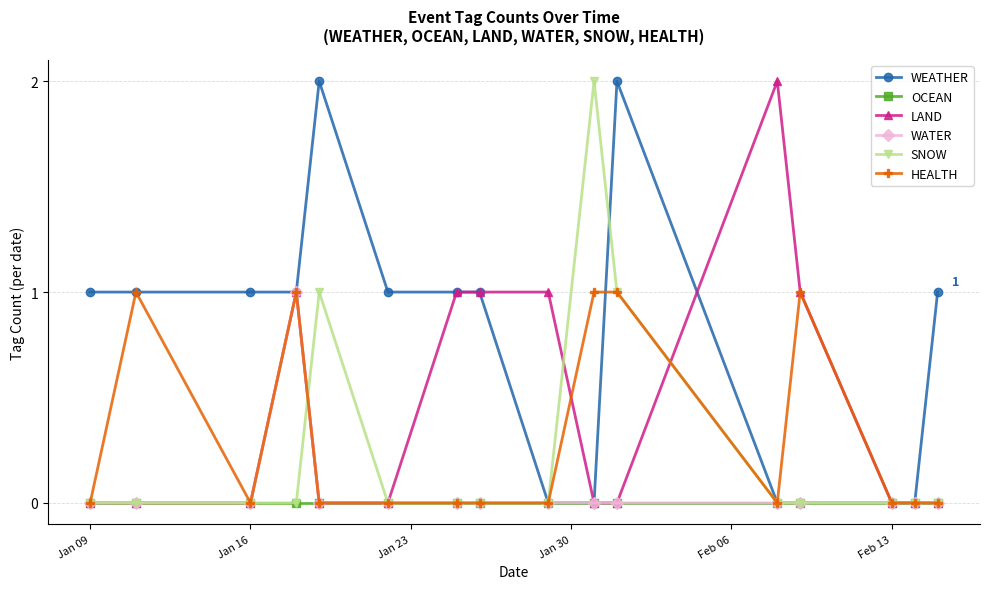

What is the maximum value for WATER?

1